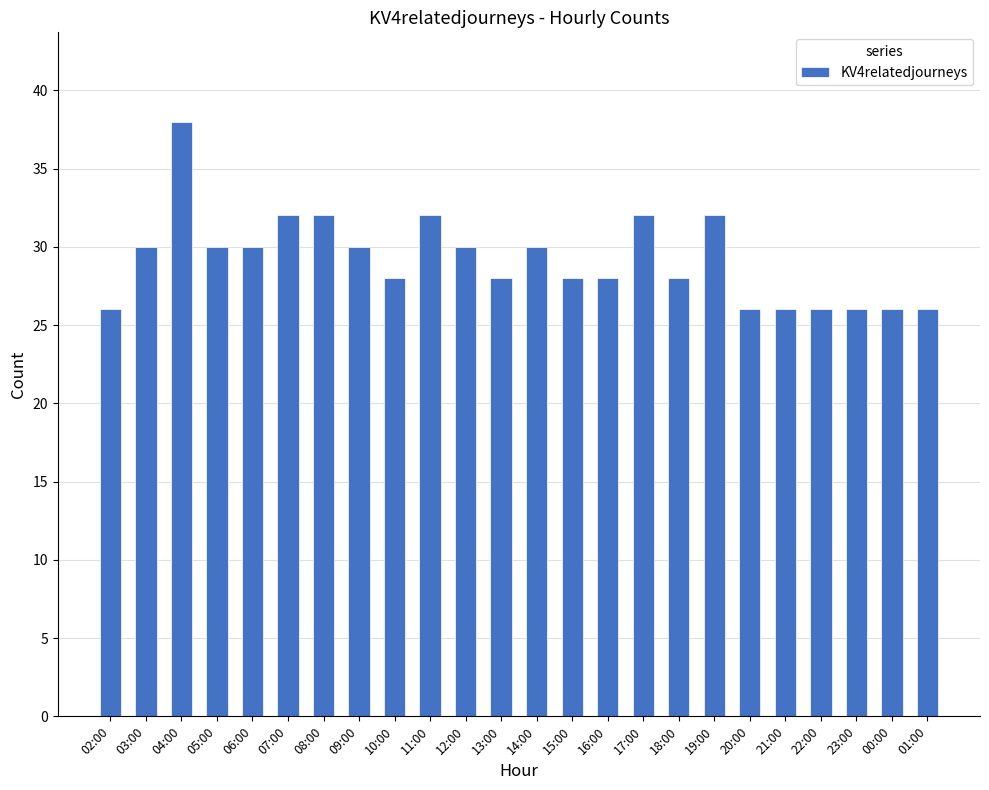

How many series are shown in this chart?

1